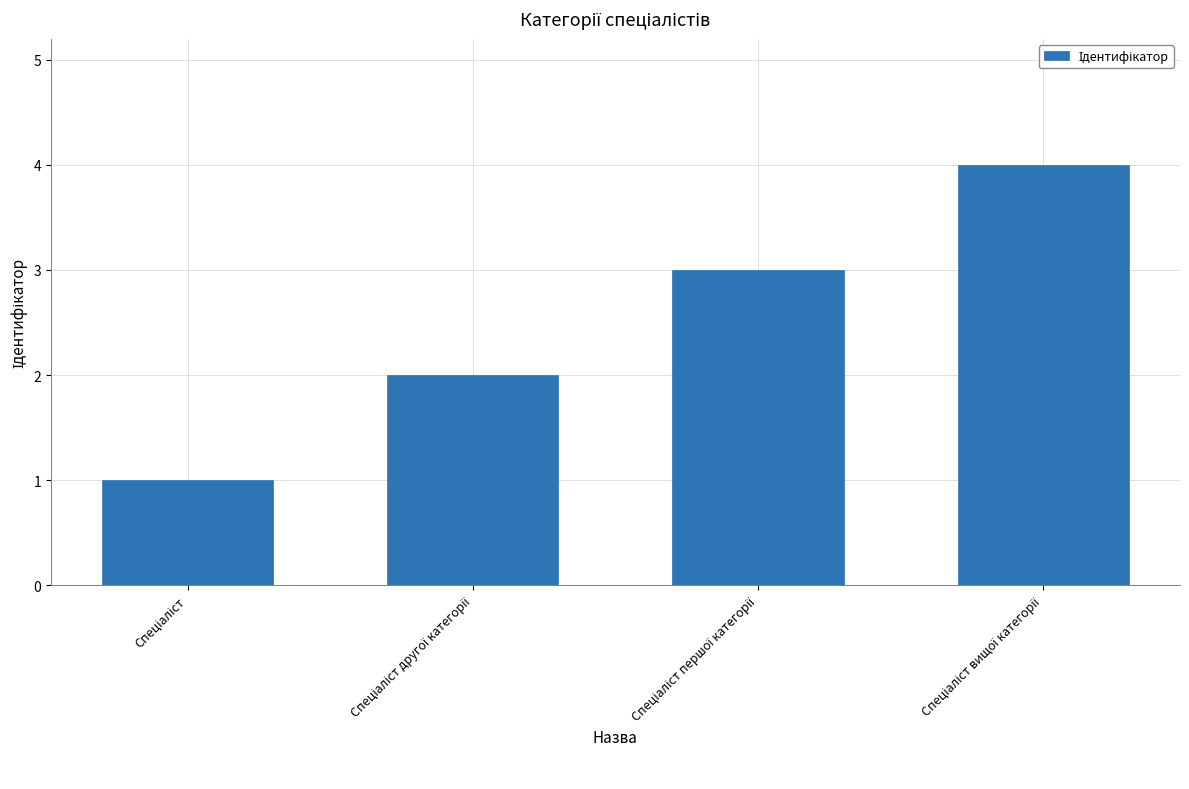

What is the difference between the maximum and minimum values?

3